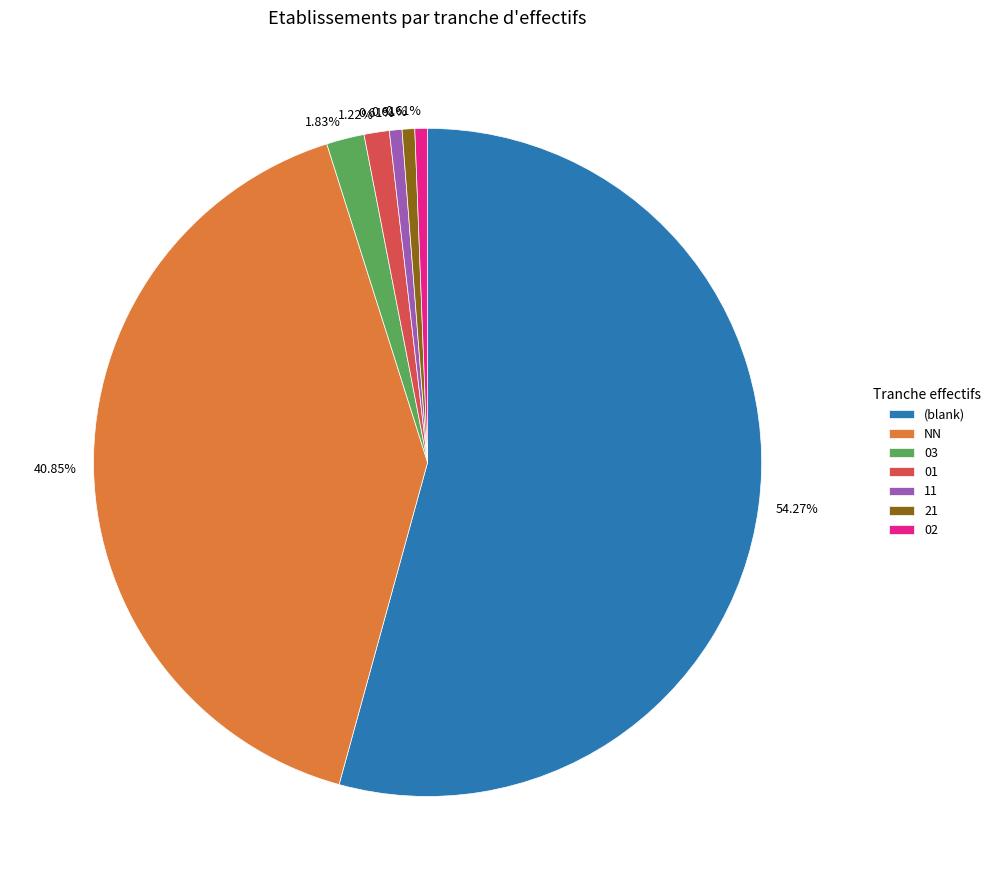

What percentage is the 11 slice, to the nearest percent?

1%